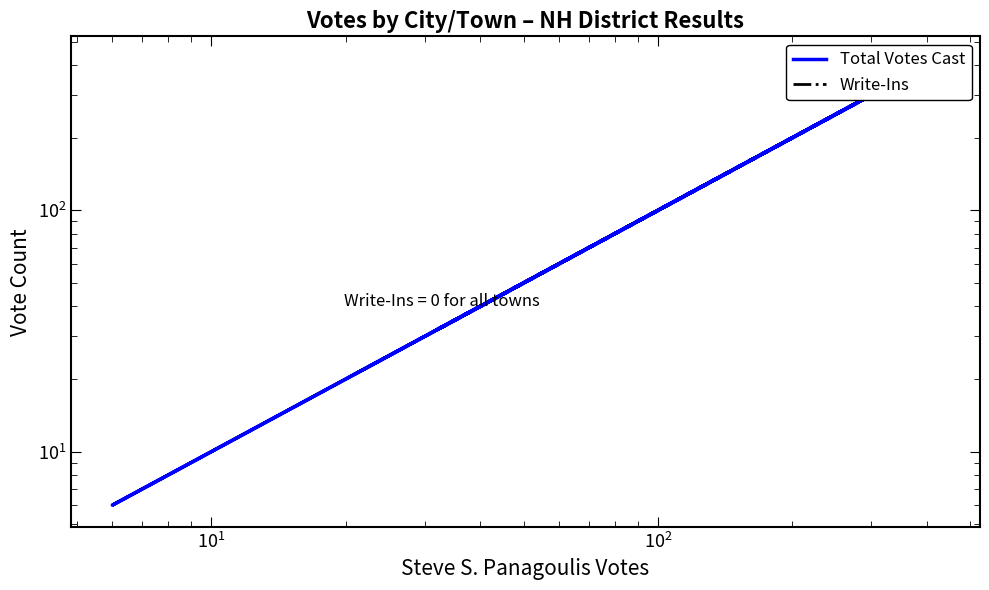

At how many categories does at least one series exceed 304?

1